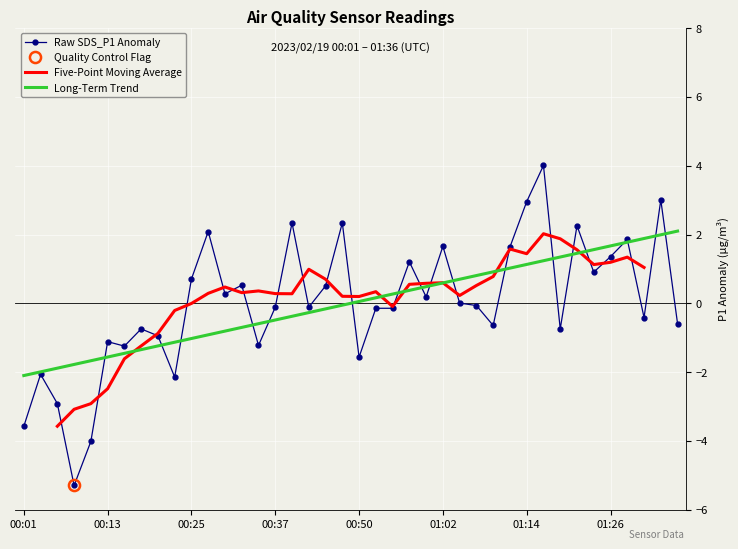

What is the minimum value shown in the chart?

-5.3